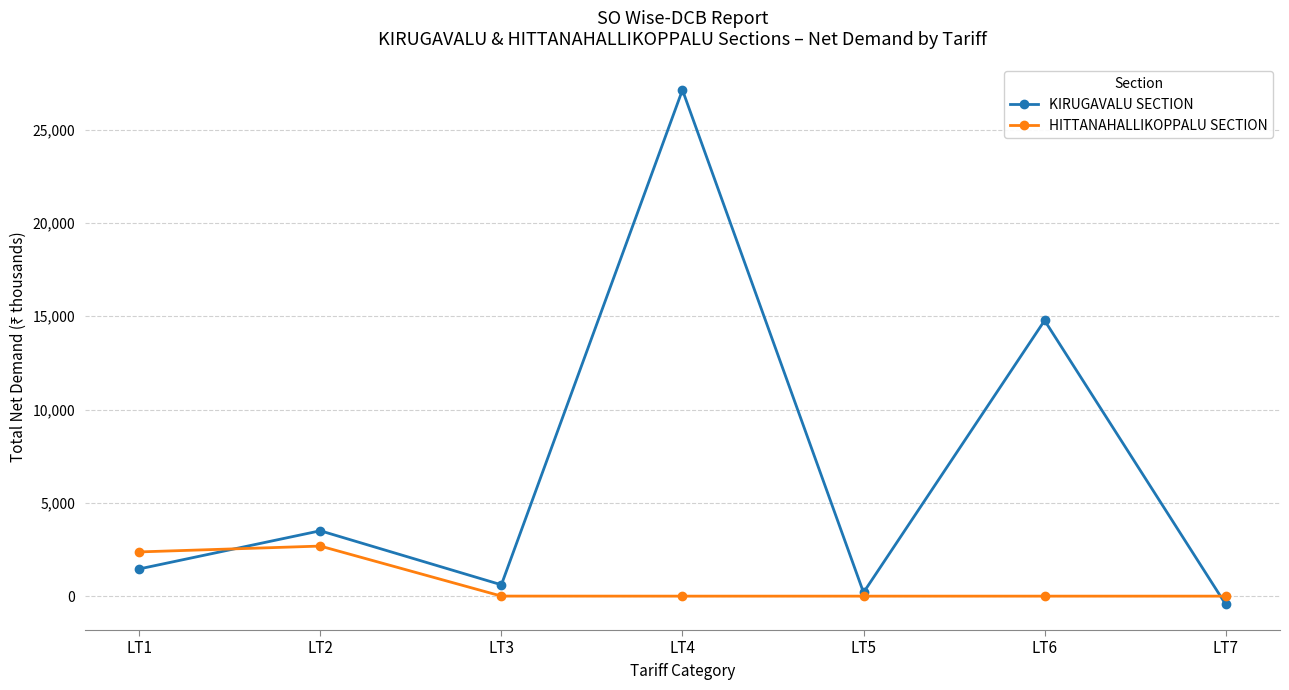

What is the spread (max minus min) of values at LT5?

195.2